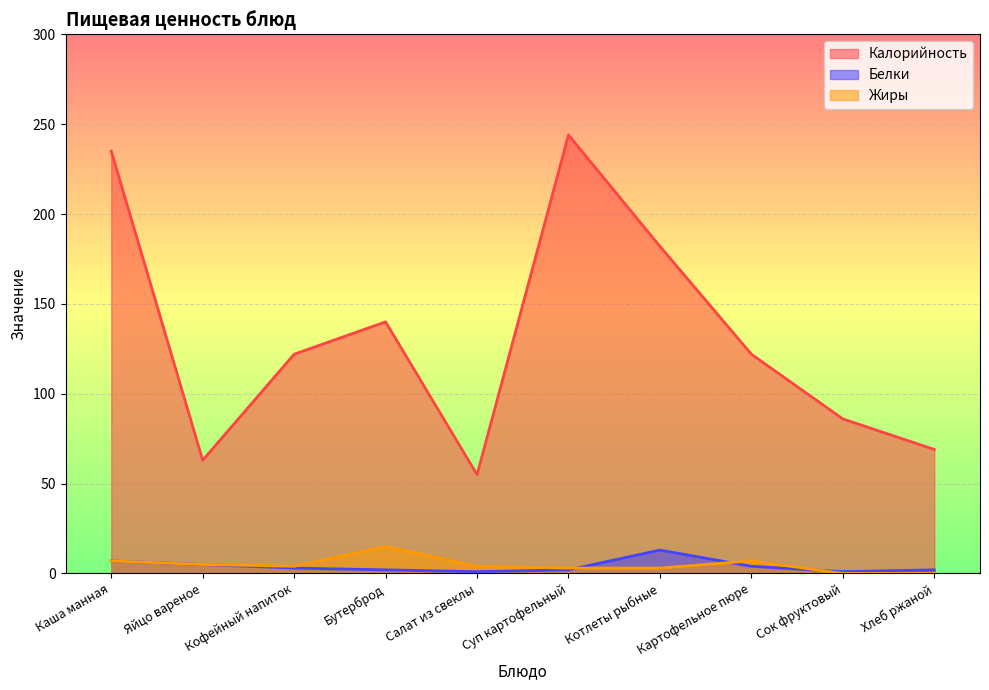

True or false: Жиры and Калорийность intersect in this chart.

False